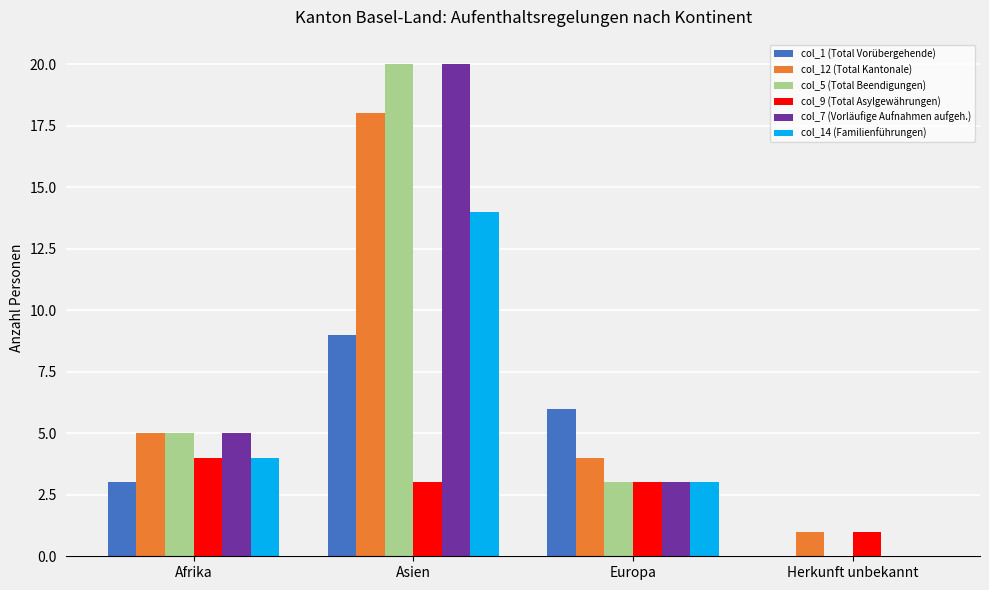

Is it true that col_14 (Familienführungen) equals 9 at Asien?

False